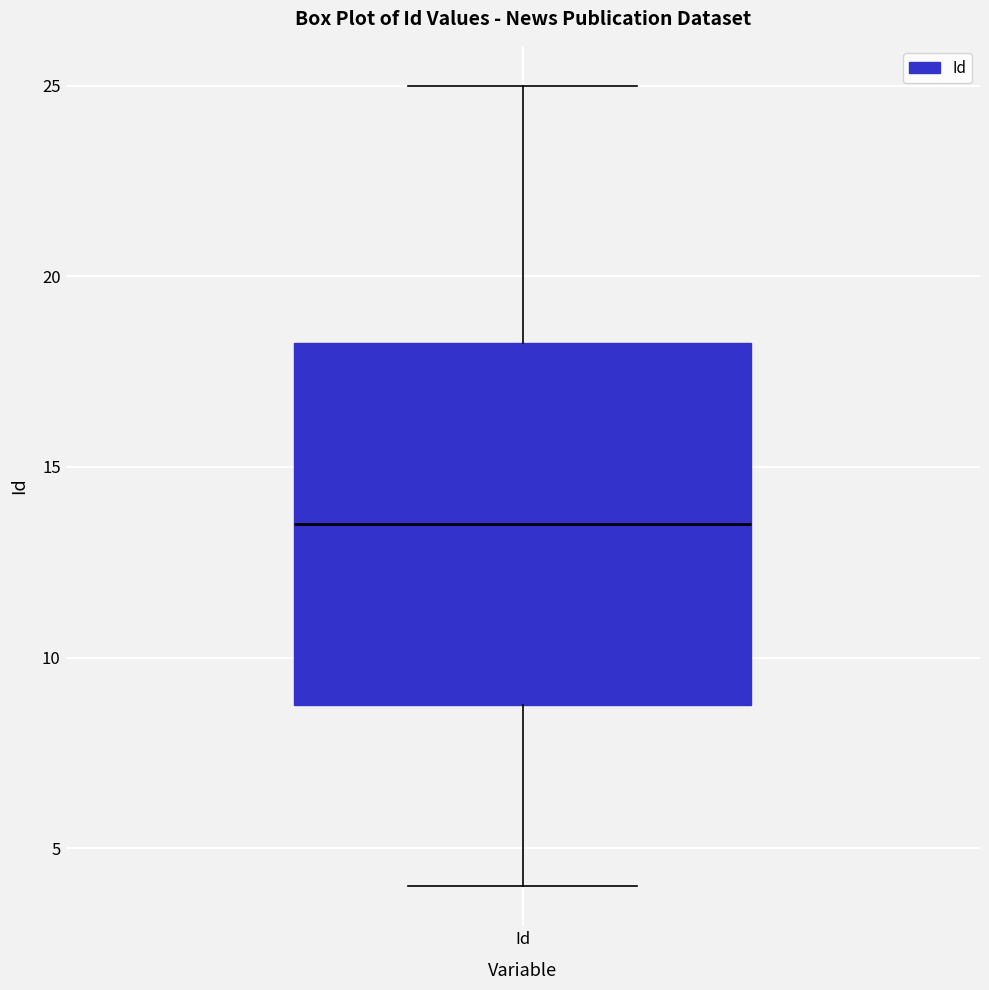

Where is the lower edge of the box for Id on the y-axis? The values are not printed on the chart, so give them approximately, as read against the axis.

9.0